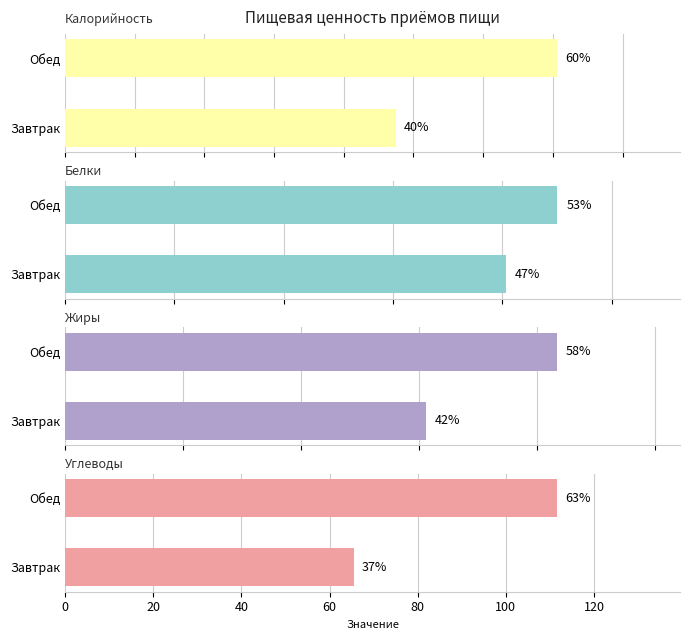

What are all the series names shown in the legend?

Калорийность, Белки, Жиры, Углеводы